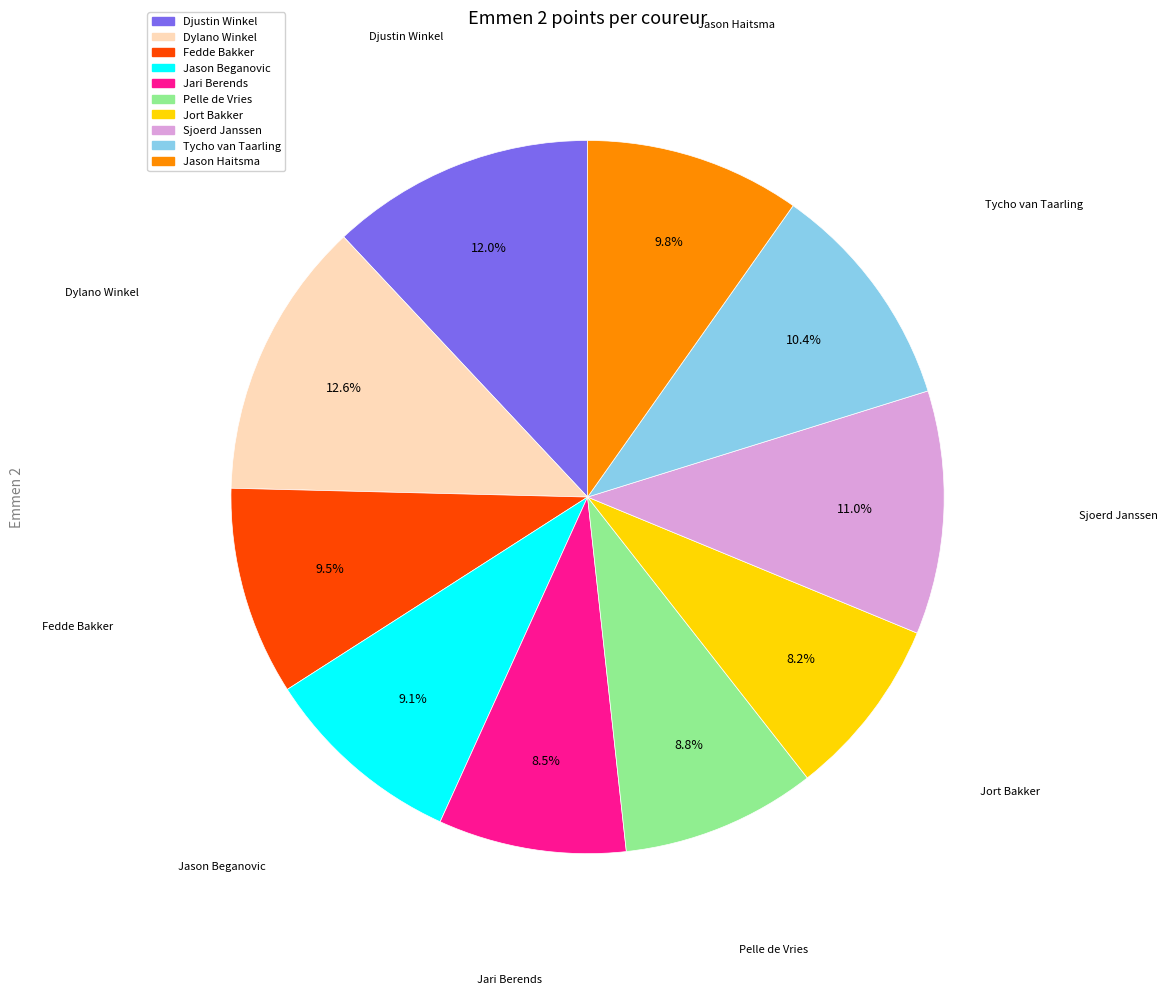

How many slices are in this pie chart?

10